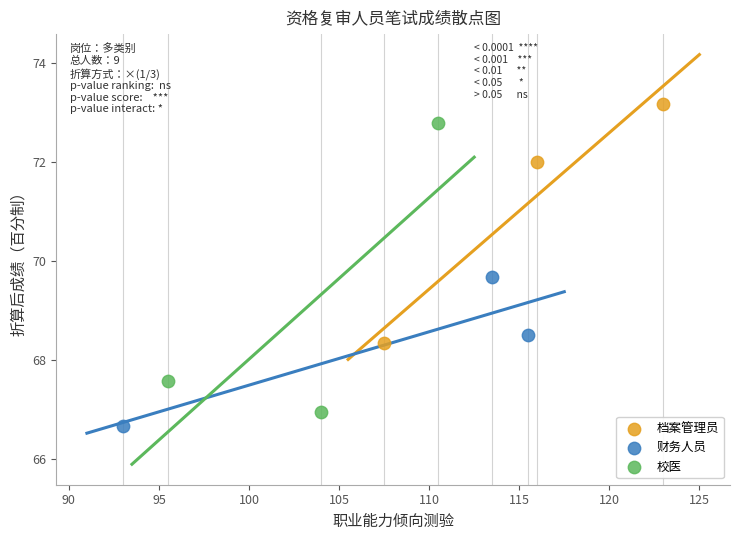

Which series contains the highest Y value?

档案管理员